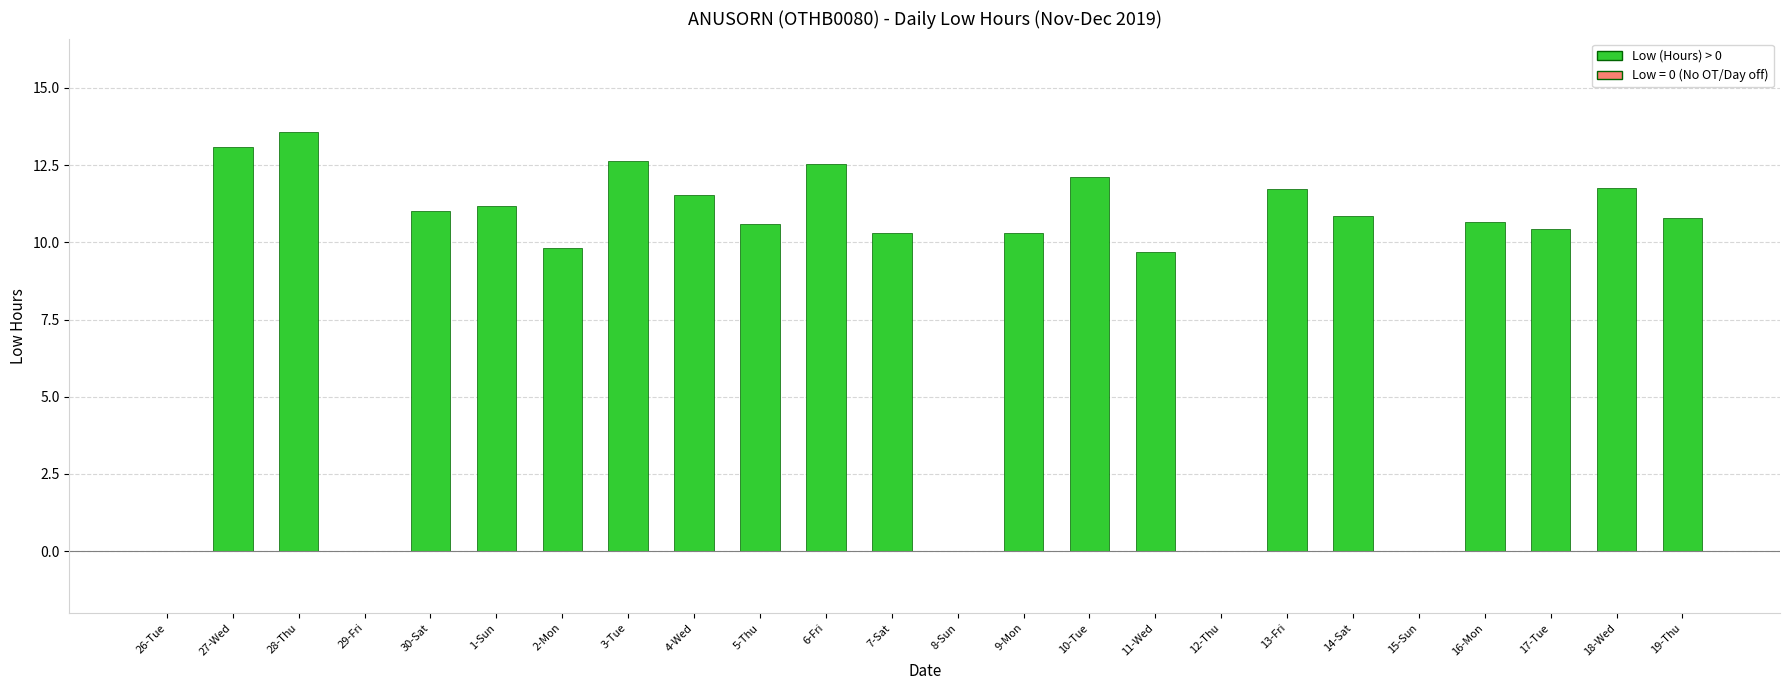

Which has a higher value, 16-Mon or 2-Mon?

16-Mon